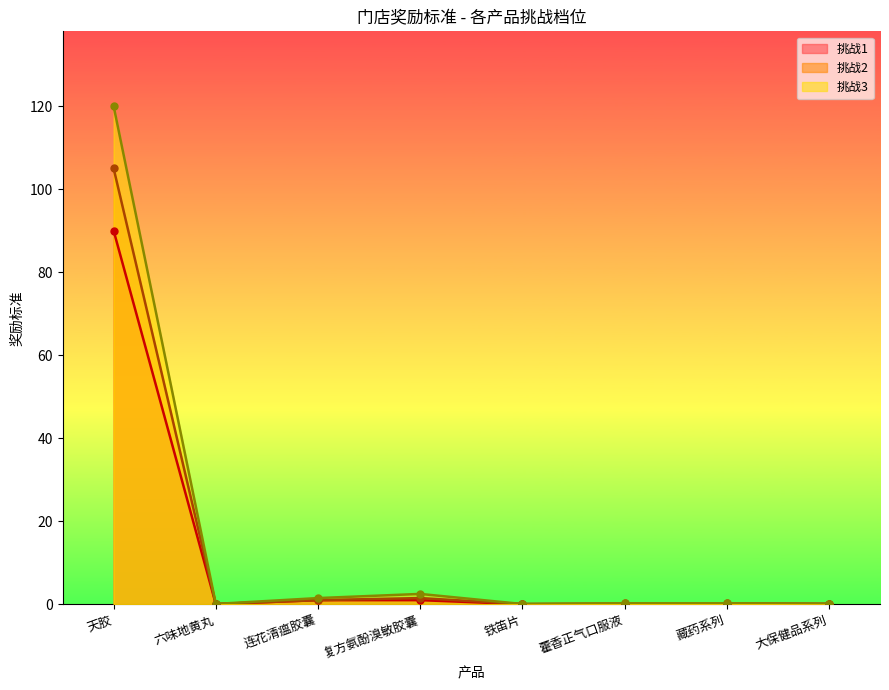

List the series in order of their peak value, lowest first.

挑战1, 挑战2, 挑战3